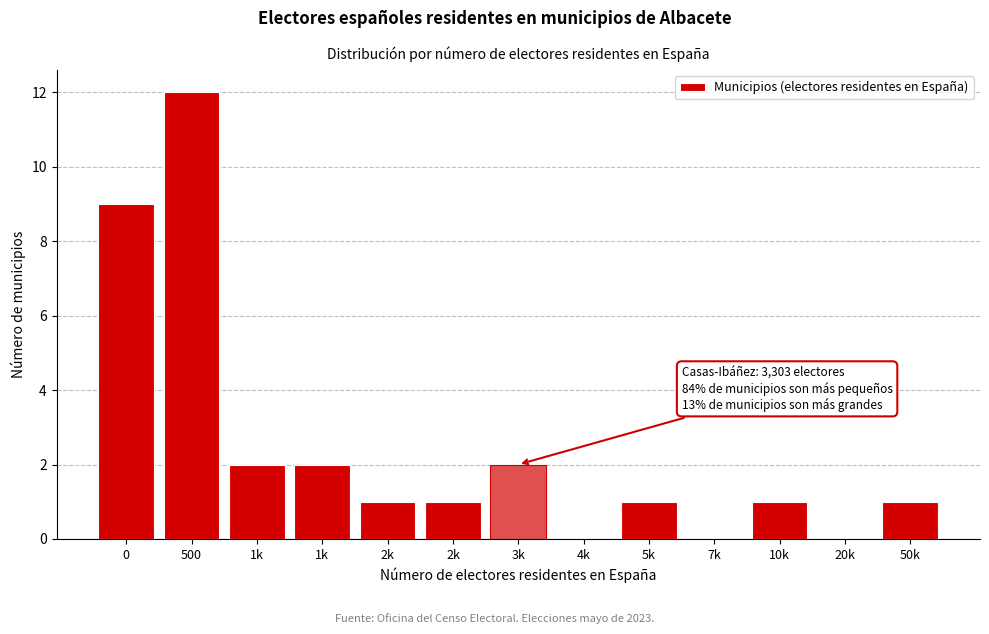

How many categories are shown in the chart?

13